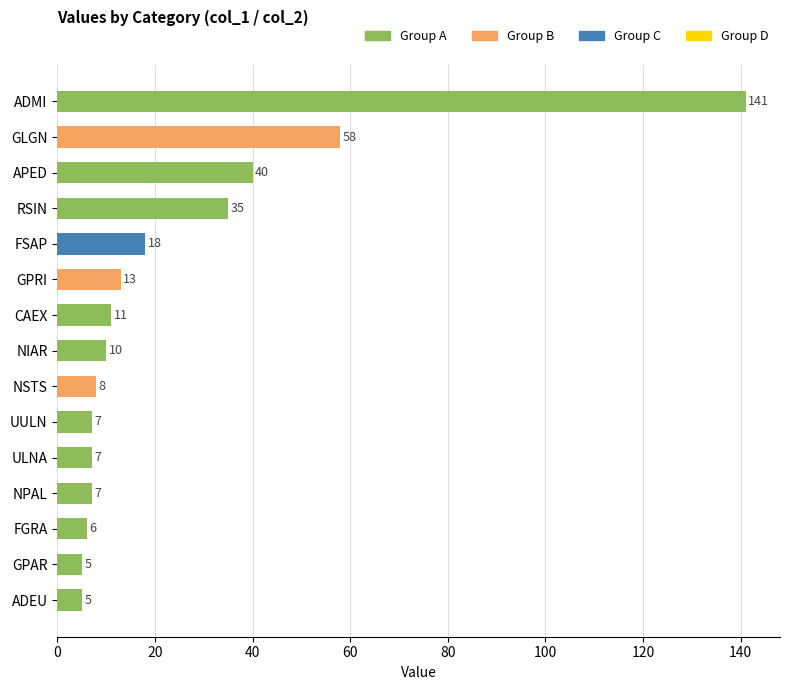

Approximately how many times larger is the value at CAEX compared to APED?

0.3